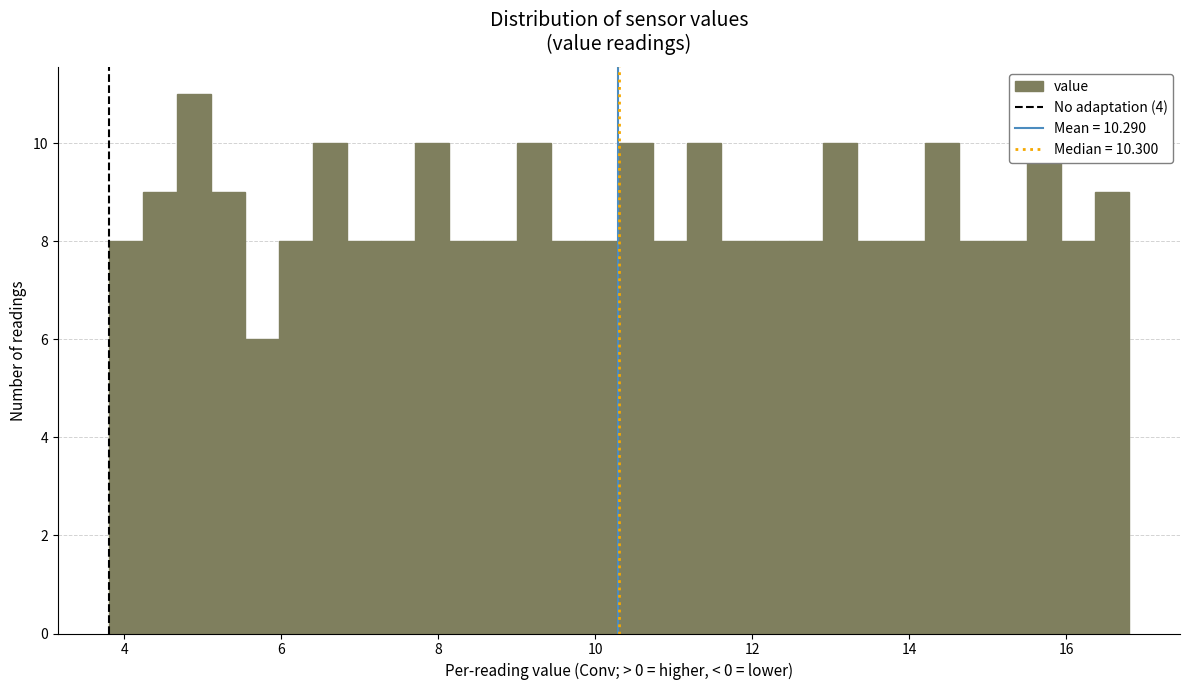

Read against the x-axis, roughly where is the centre of the tallest bar?

4.8